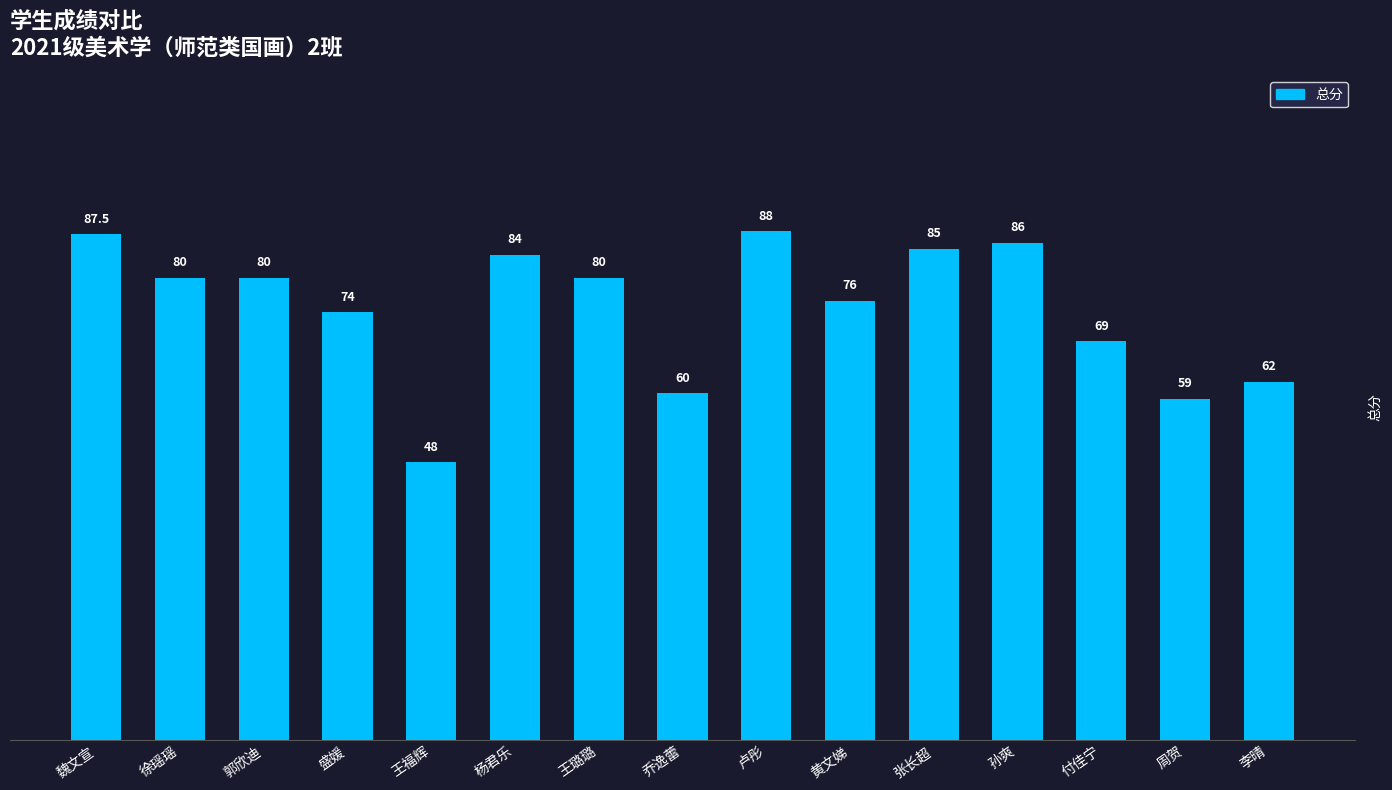

Read the value at 周贺.

59.0